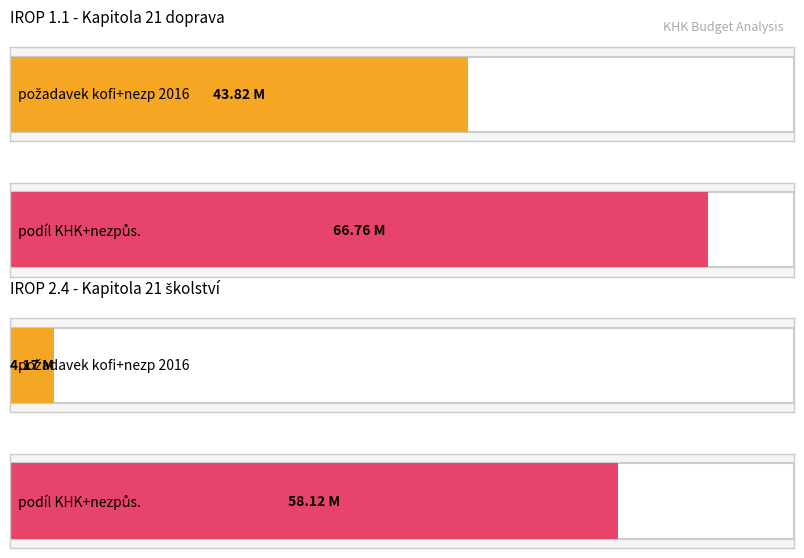

Is it true that IROP 2.4 equals 4170331.4 at požadavek kofi+nezp 2016?

True